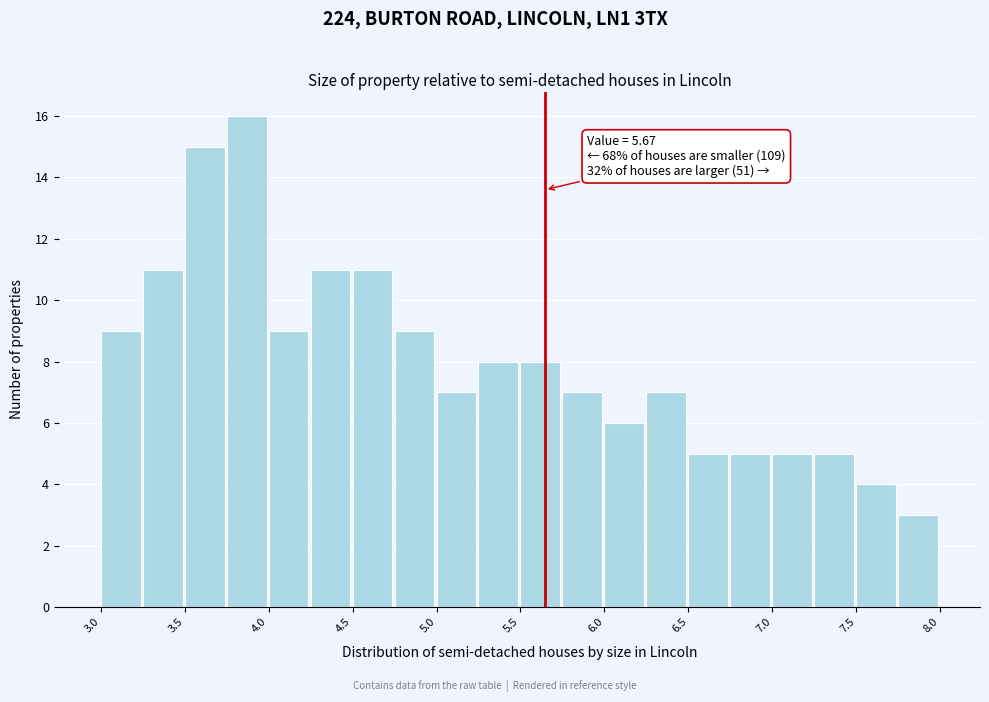

Which range on the x-axis has the tallest bar?

3.80 to 4.05